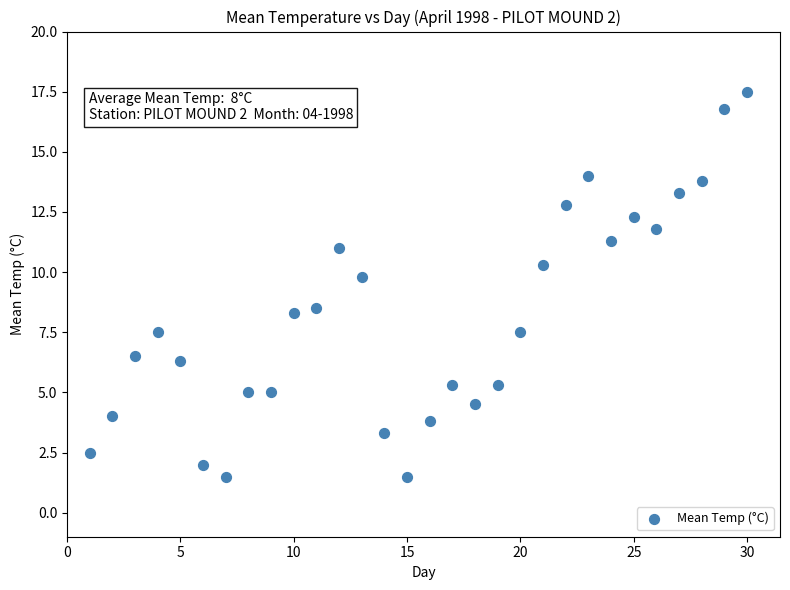

What is the range of Y values (max minus min)?

16.0